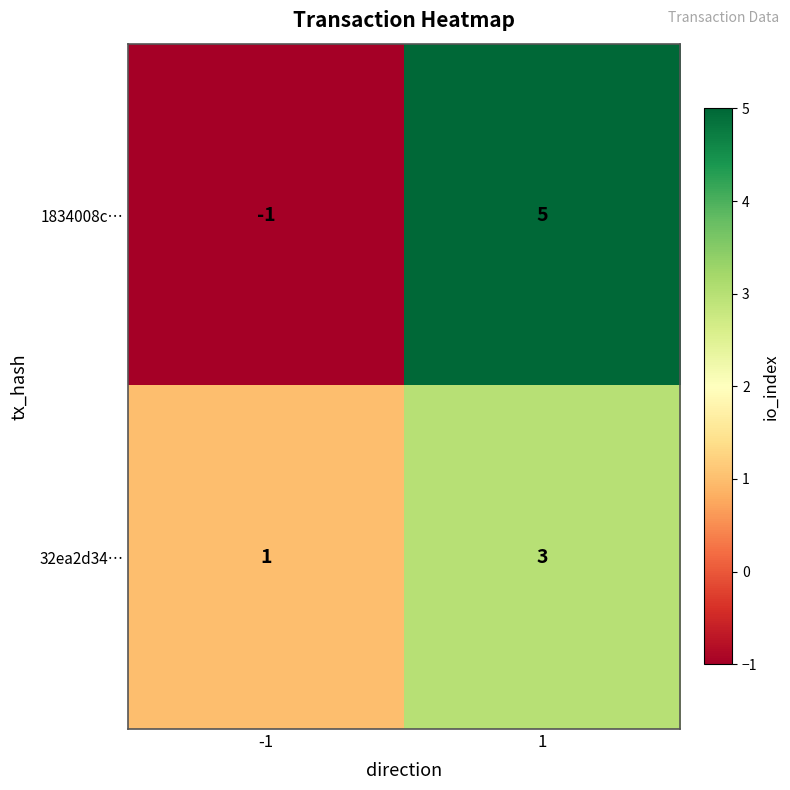

What is the greatest value displayed?

5